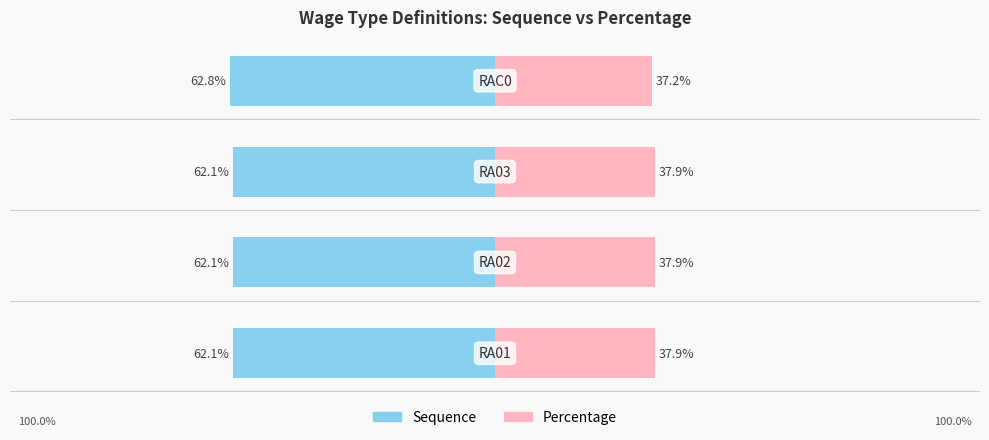

Is it true that Percentage equals 58.6 at −100?

False